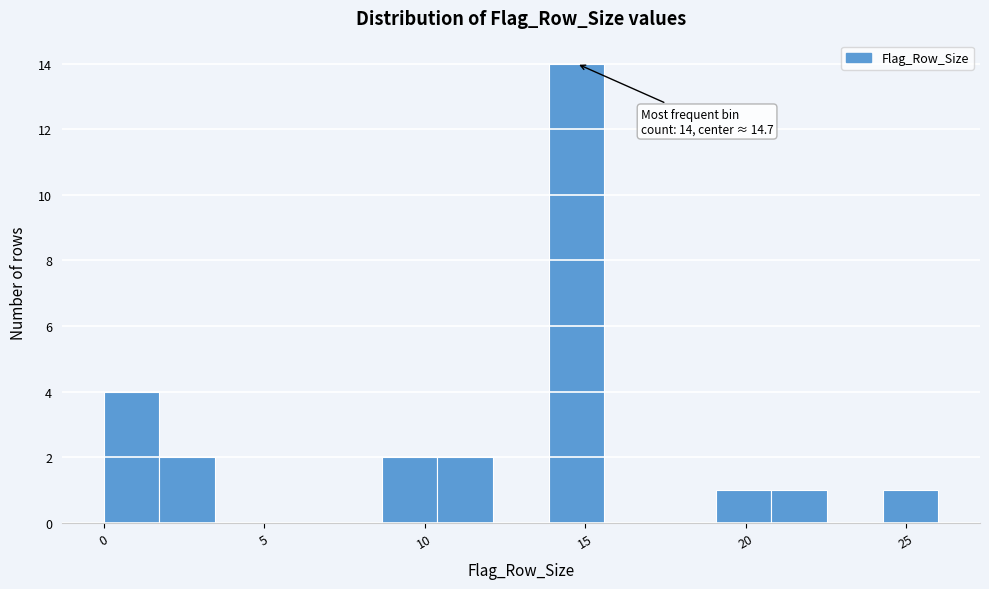

Read against the x-axis, roughly where is the centre of the tallest bar?

14.5